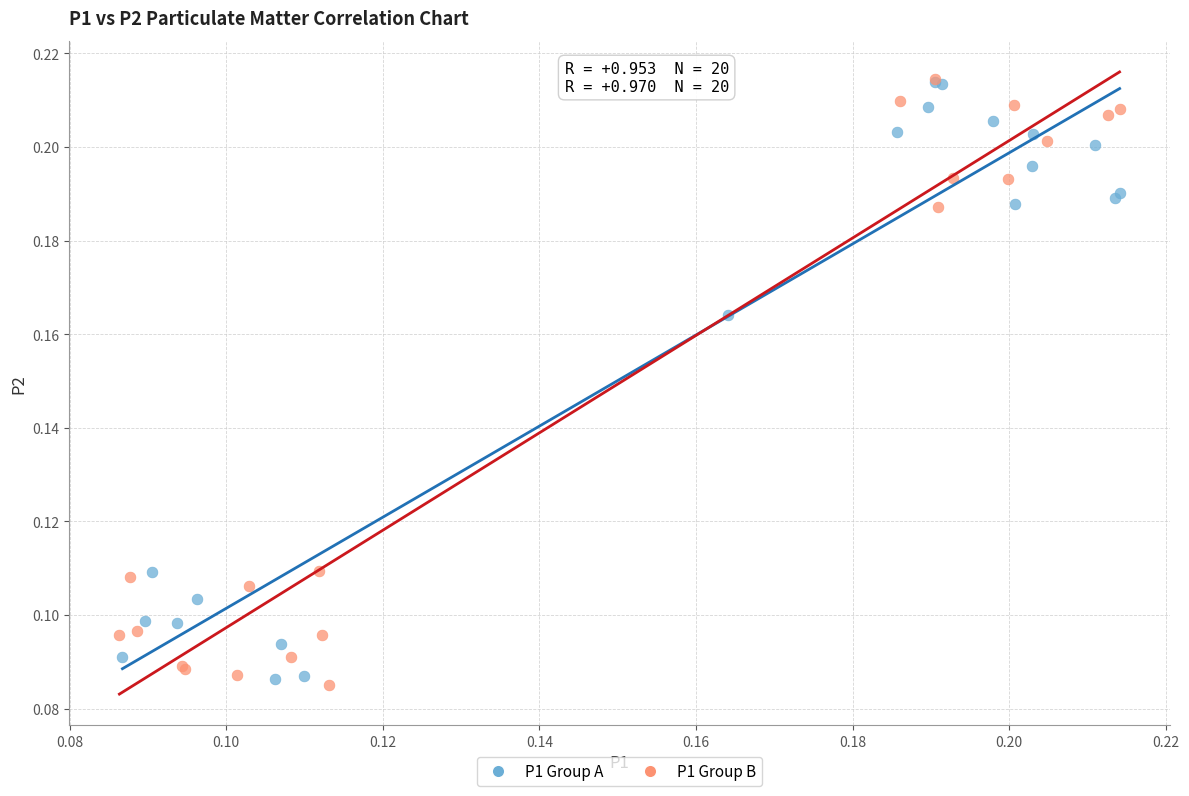

What are all the series names shown in the legend?

P1 Group A, P1 Group B